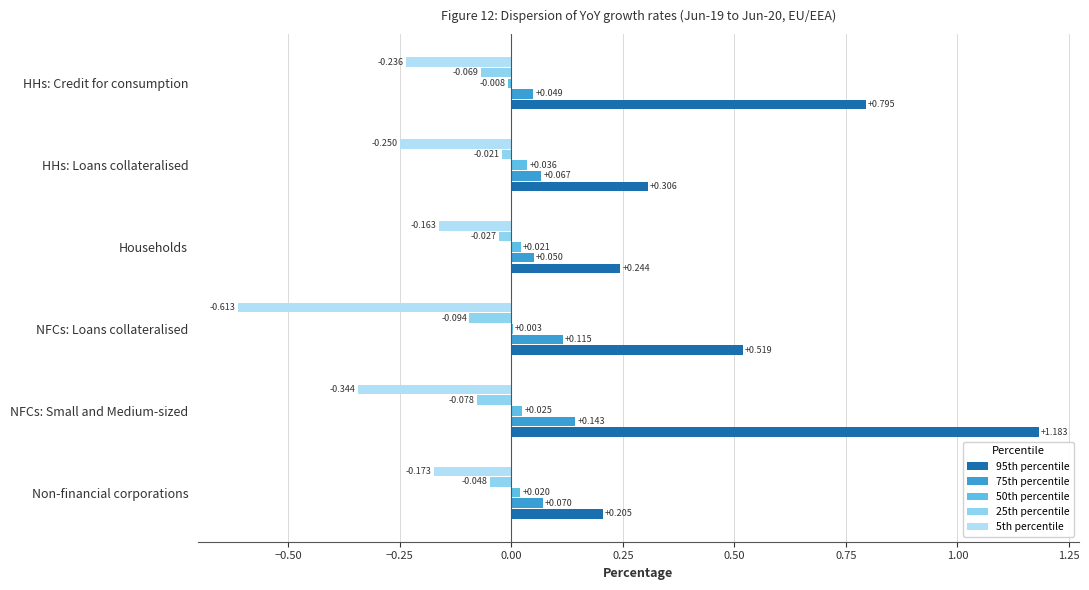

What is the difference between the second highest and minimum values in the 75th percentile series?

0.1